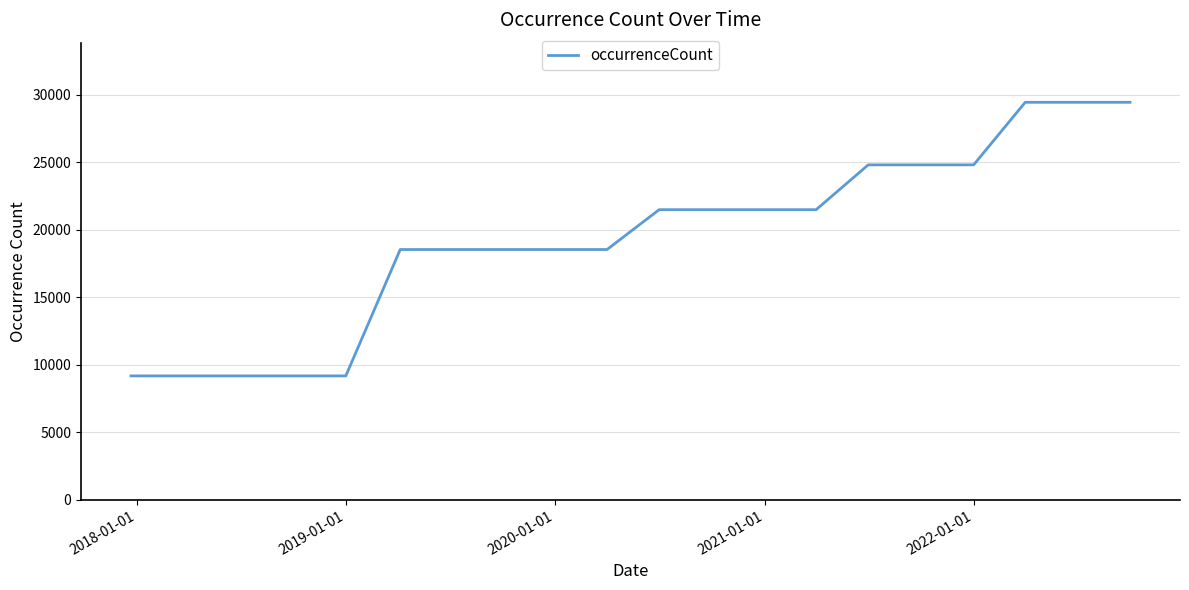

What is the maximum value shown in the chart?

29441